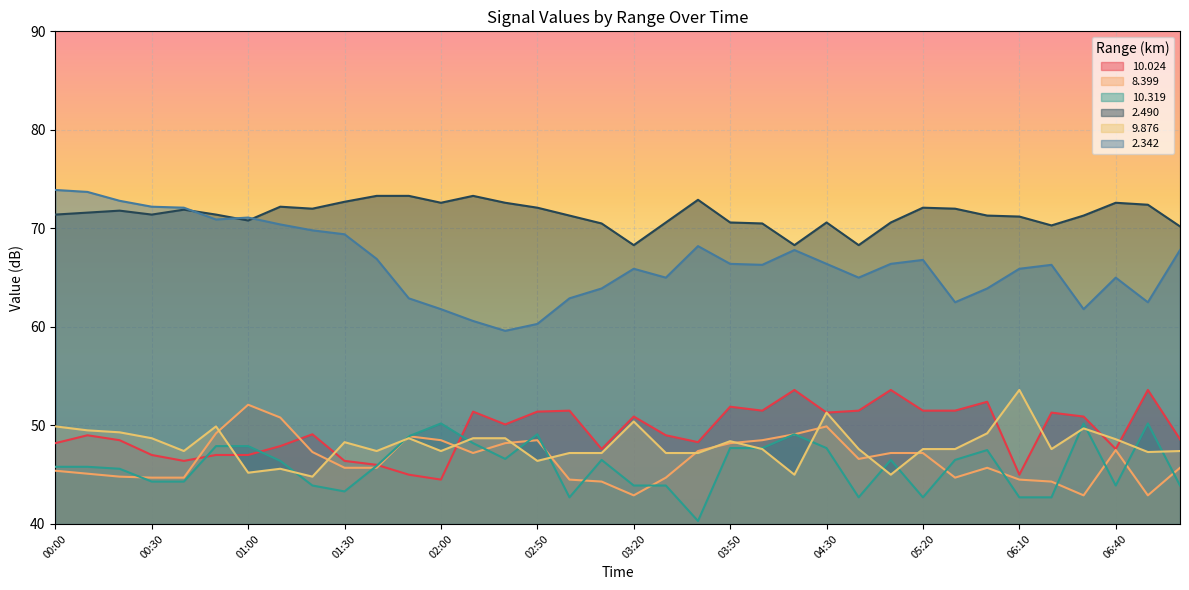

How many intersections are there between 9.876 and 10.319?

14